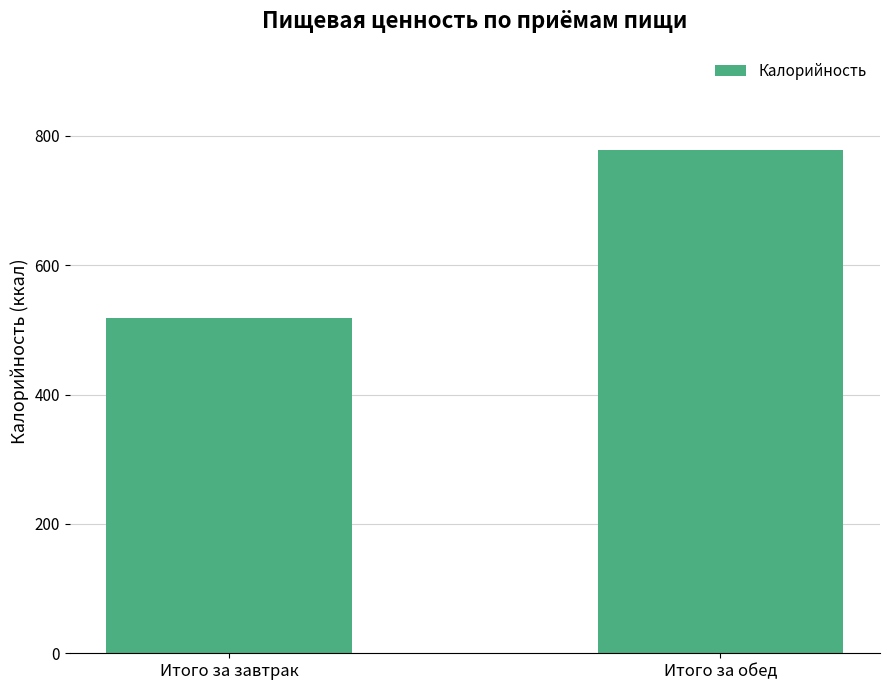

At which category does the chart reach its peak across all series?

Итого за обед